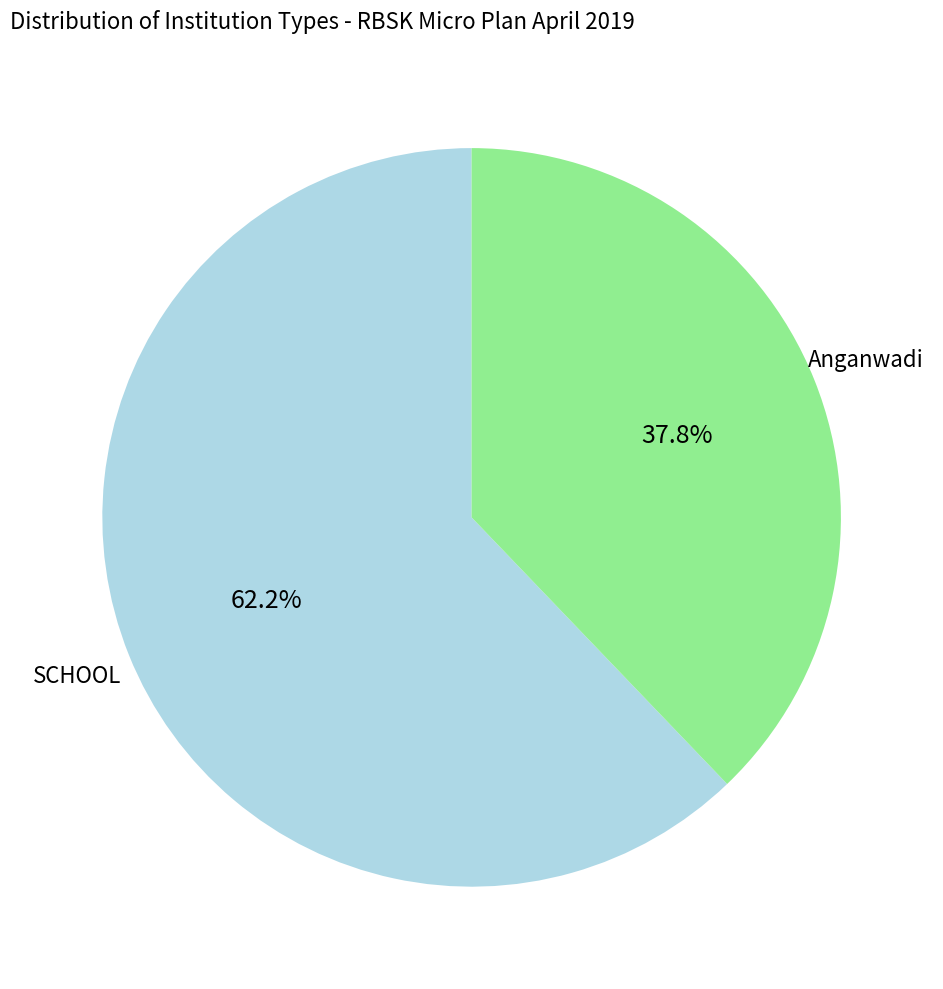

To the nearest percent, what portion does SCHOOL represent?

62%